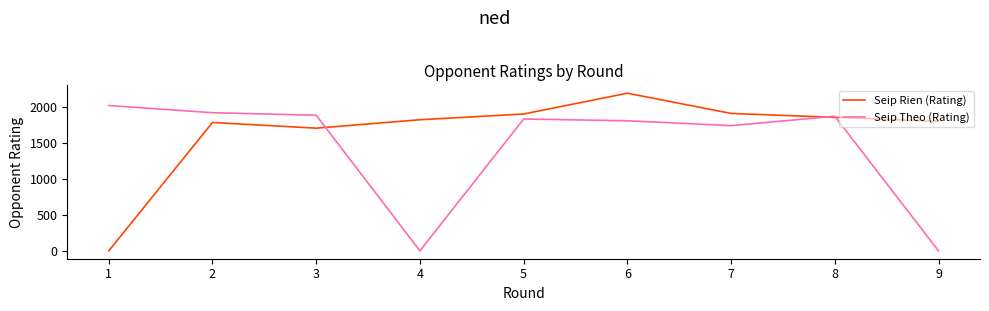

Which series has the widest spread of values?

Seip Rien (Rating)